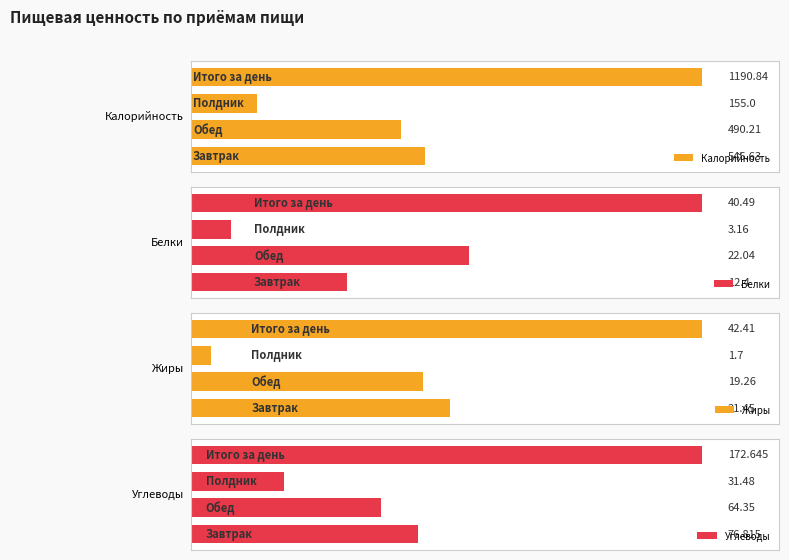

List the series in order of their peak value, highest first.

Калорийность, Углеводы, Жиры, Белки